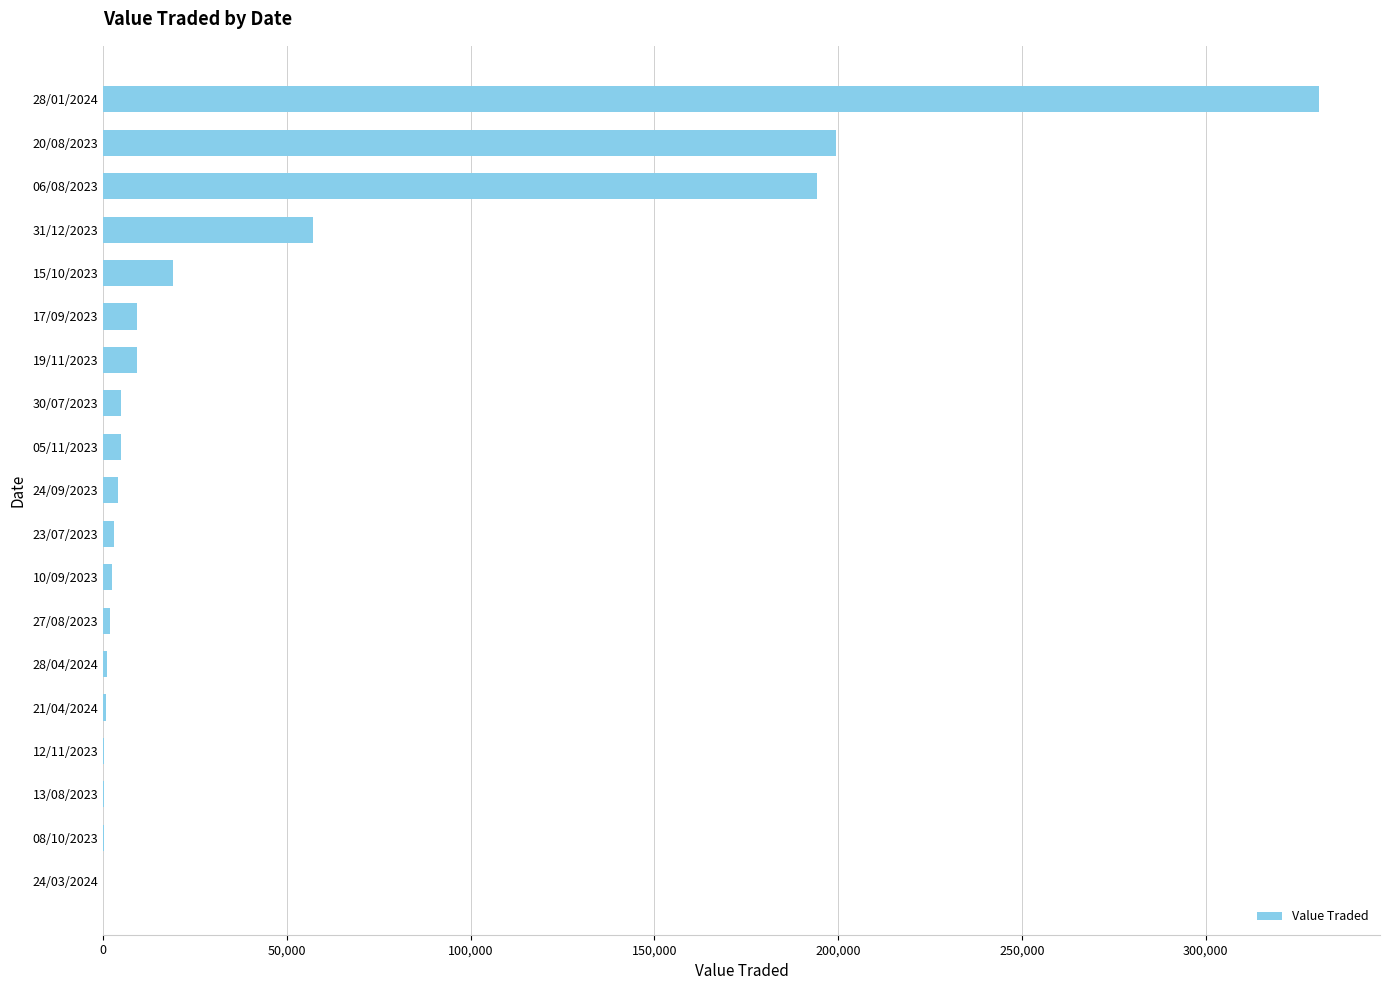

The value at 28/01/2024 is 440742. True or false?

False